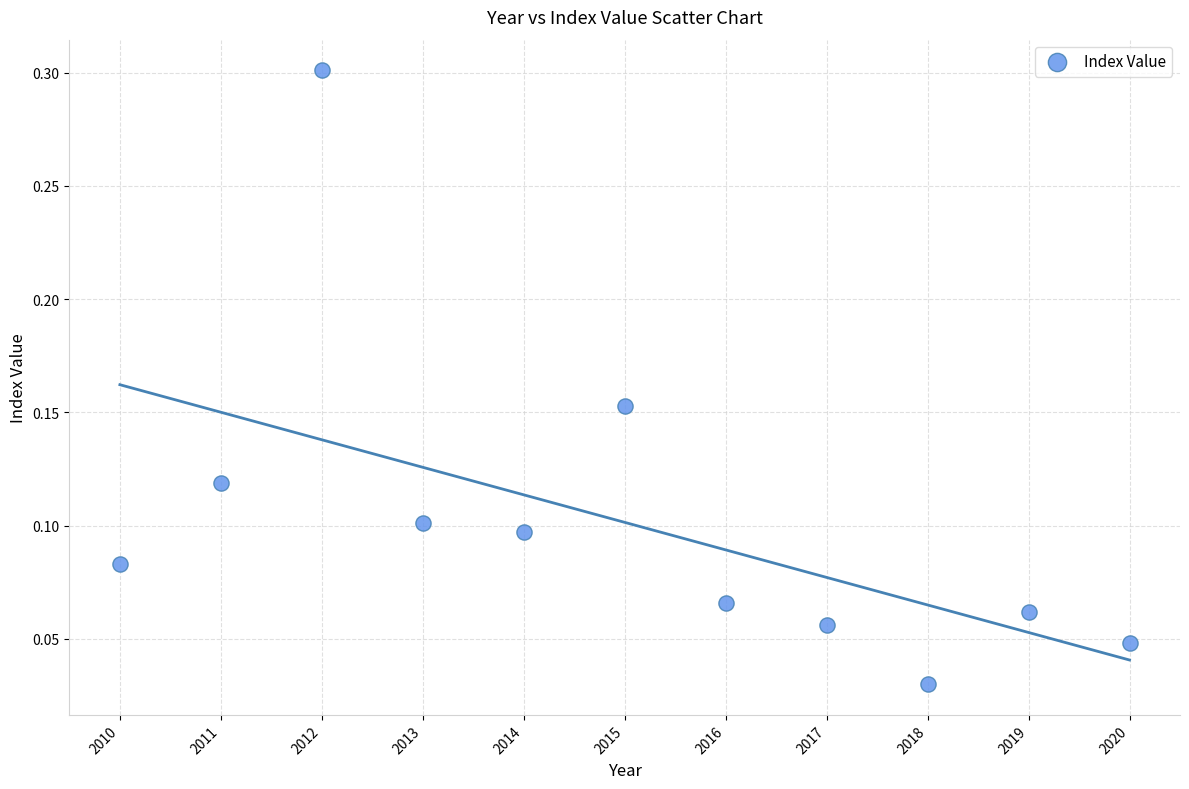

What is the range of X values (max minus min)?

10.0